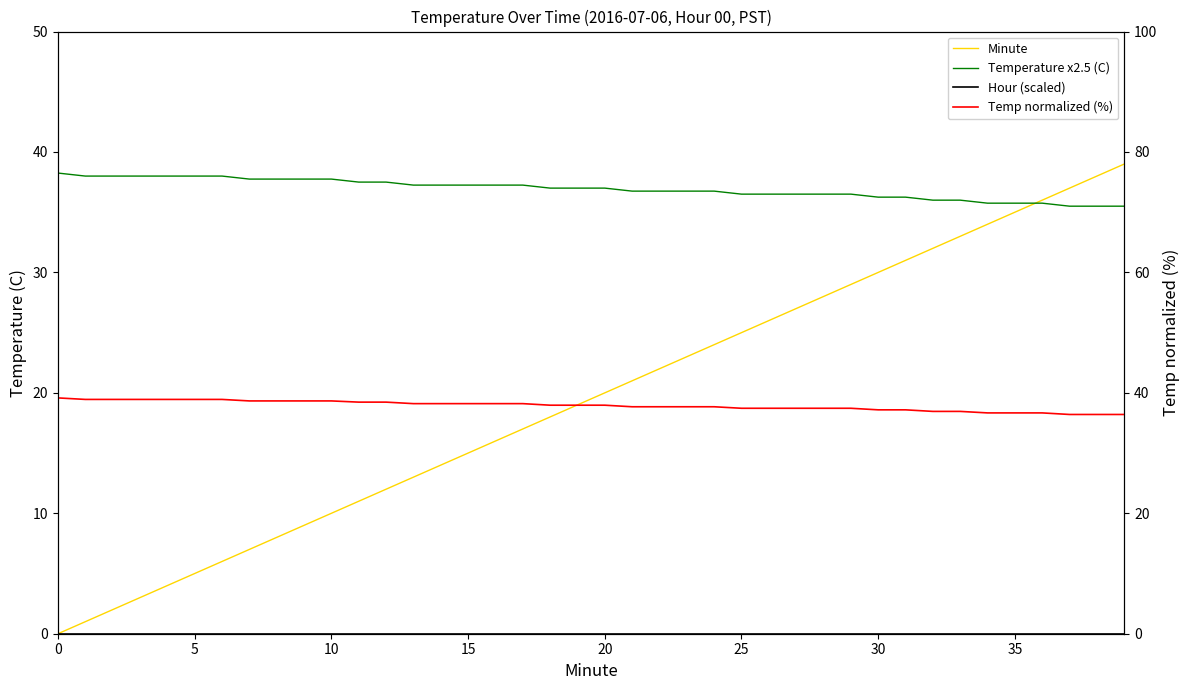

Is the value of Minute at 10 greater than the value of Temperature x2.5 (C) at 25?

No